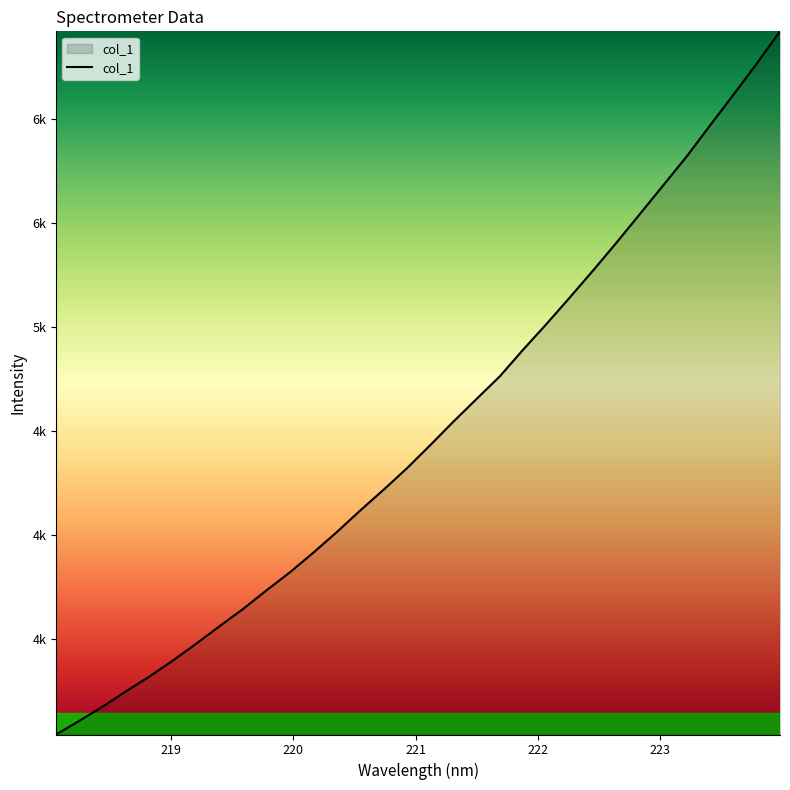

What is the difference between the maximum and second lowest values?

3314.5